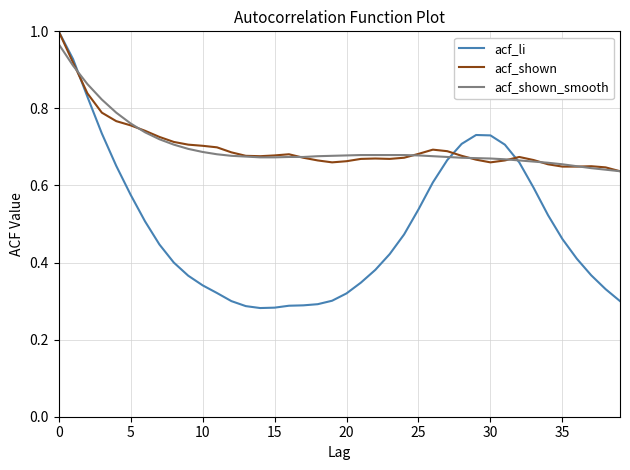

Which series has the largest range (max minus min)?

acf_li